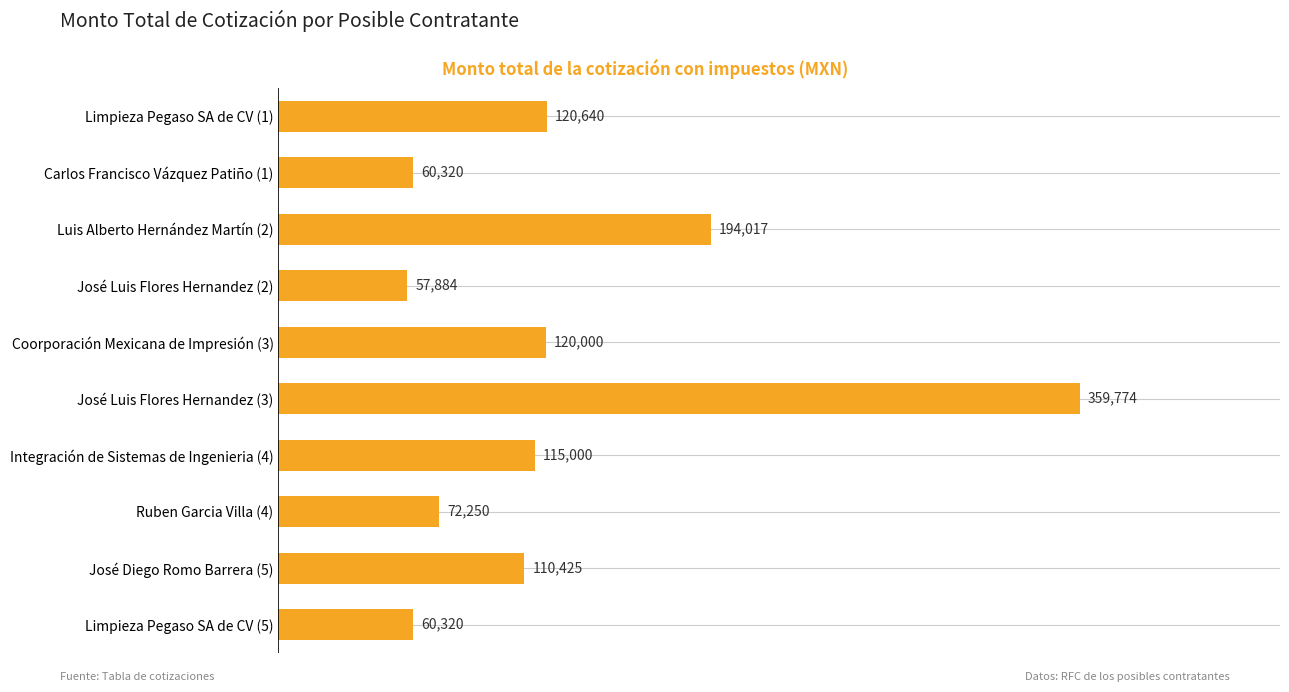

Between Luis Alberto Hernández Martín (2) and José Luis Flores Hernandez (3), which is larger?

José Luis Flores Hernandez (3)